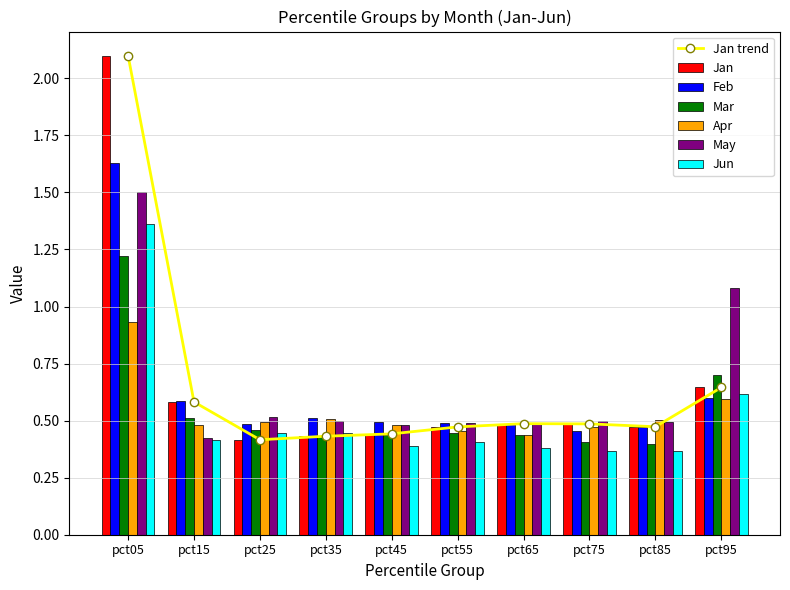

The value of Feb at pct85 is 0.3. True or false?

False